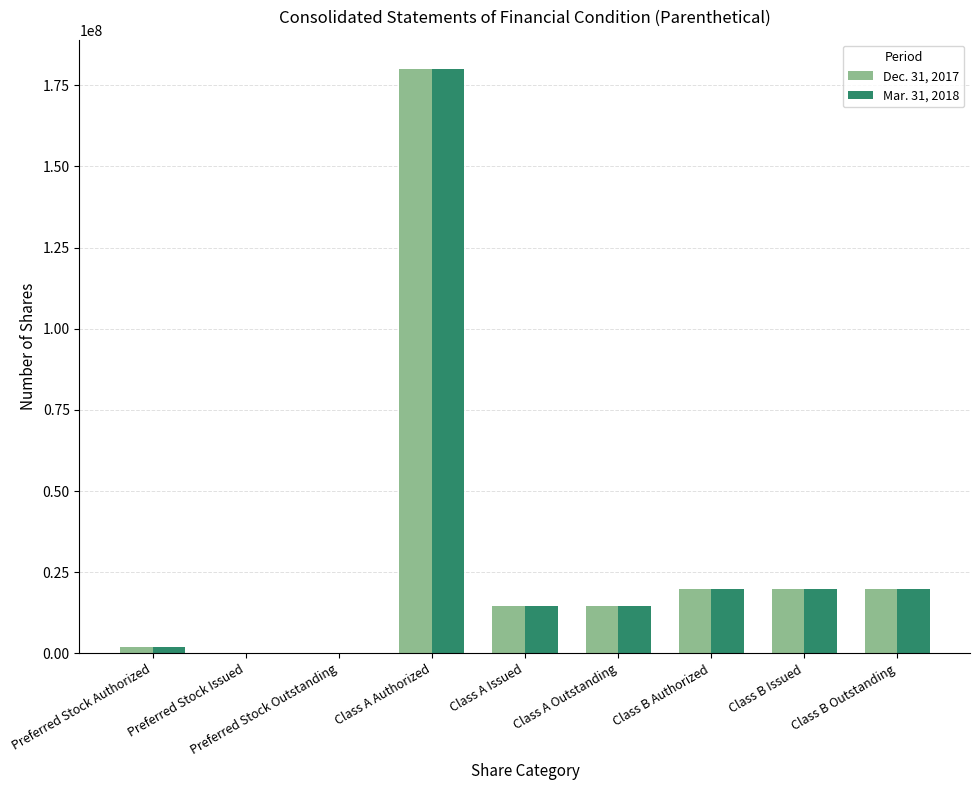

The Dec. 31, 2017 series shows 20000000 at Class B Outstanding. True or false?

True